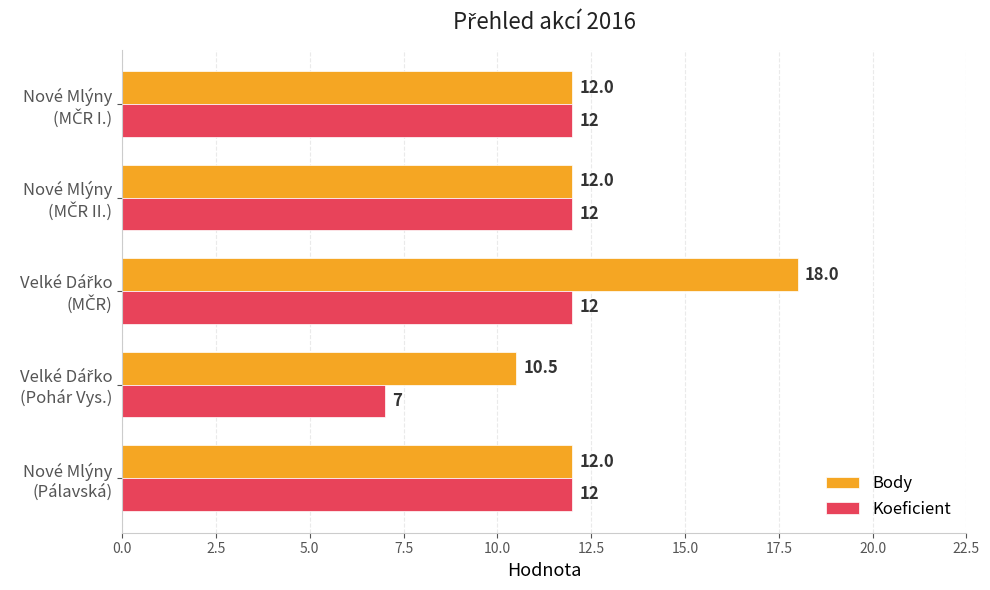

What is the greatest value displayed?

18.0